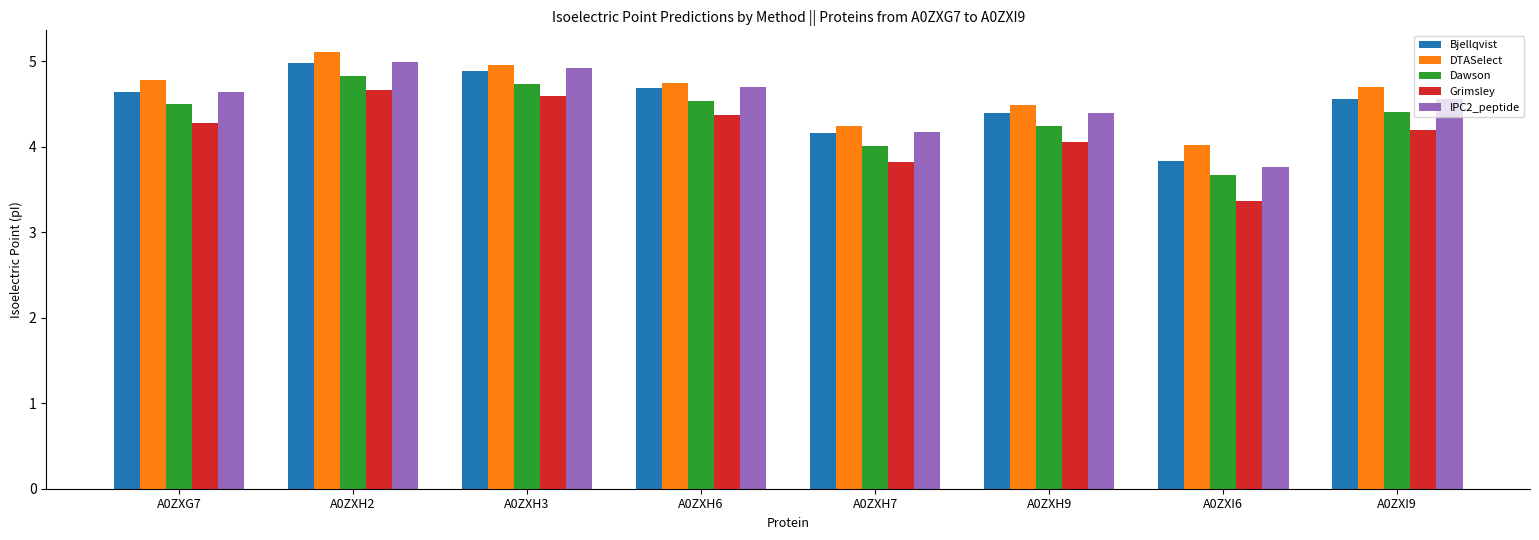

Does the chart contain stacked bars?

No